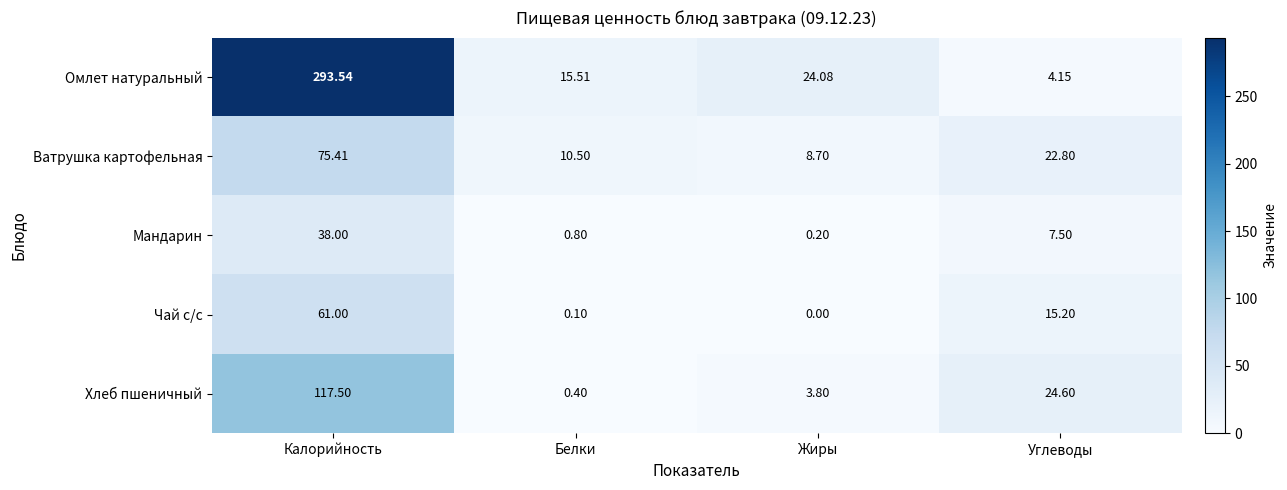

At which label does Ватрушка картофельная first exceed 22?

Калорийность